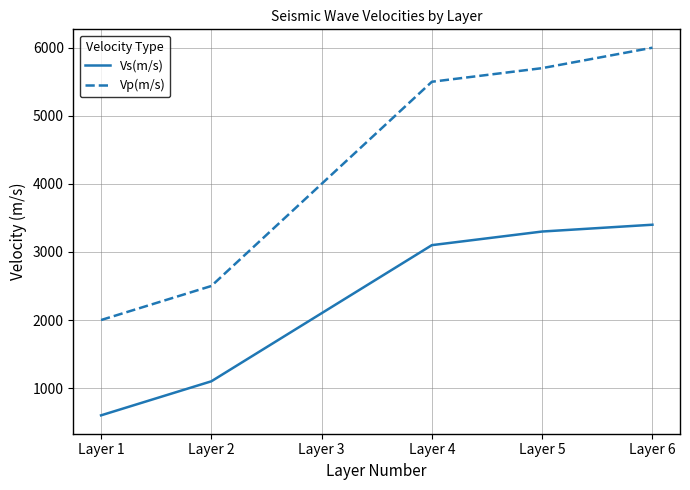

At how many categories does at least one series exceed 1399?

6